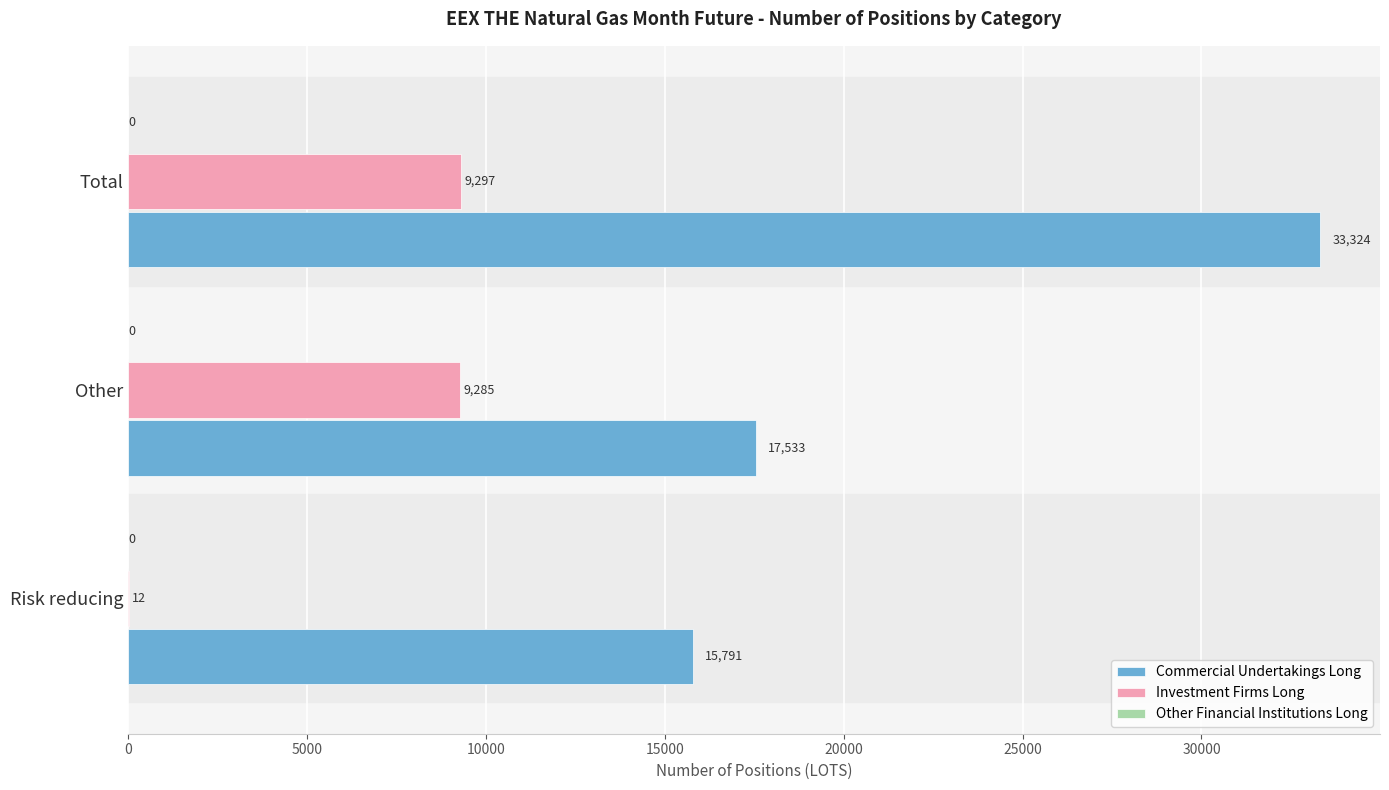

The Commercial Undertakings Long series shows 22712 at Risk reducing. True or false?

False